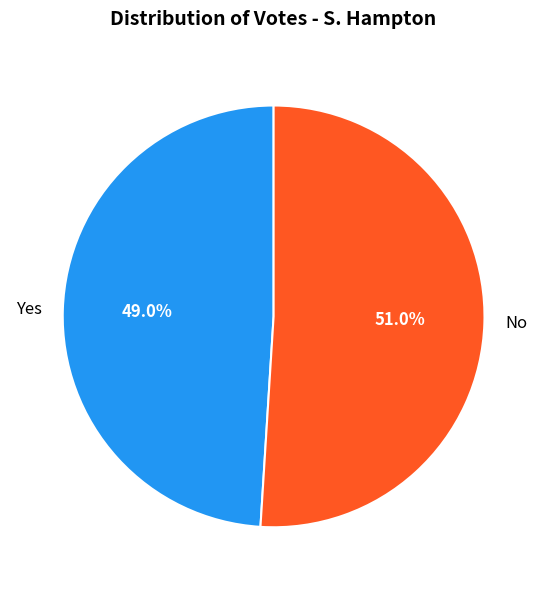

Rank the categories by value from lowest to highest.

Yes, No